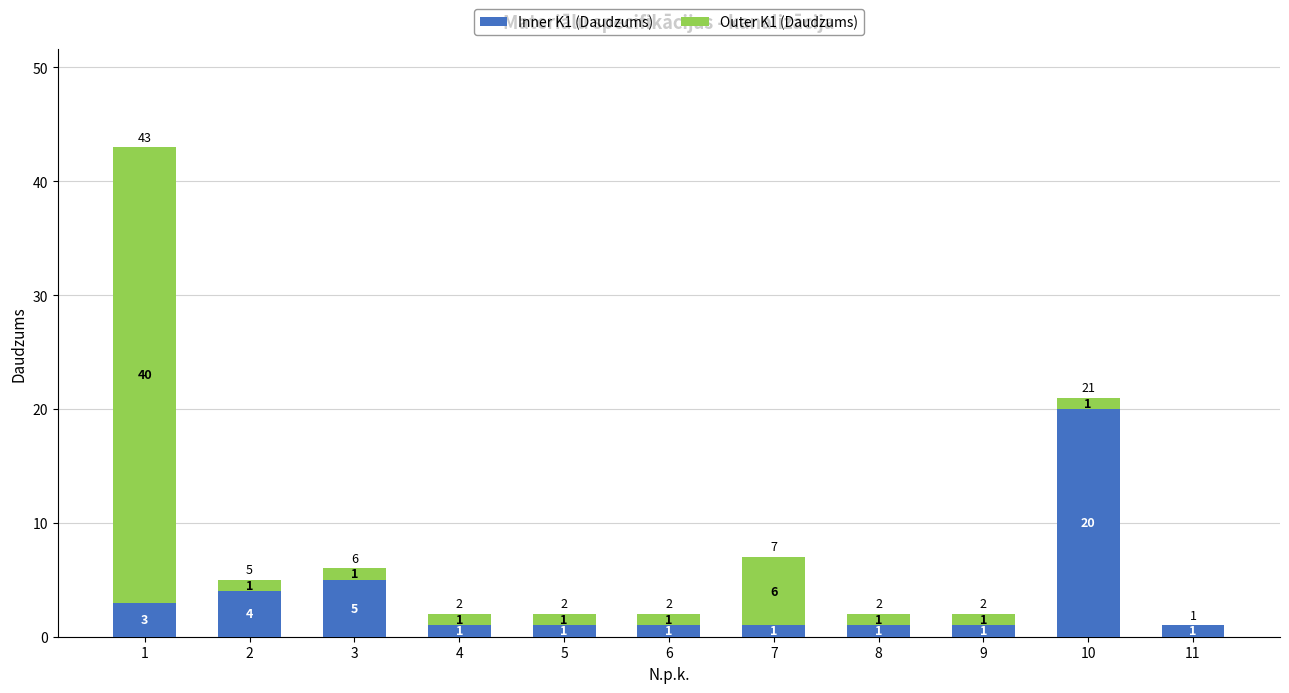

What is the sum of all Inner K1 (Daudzums) values?

39